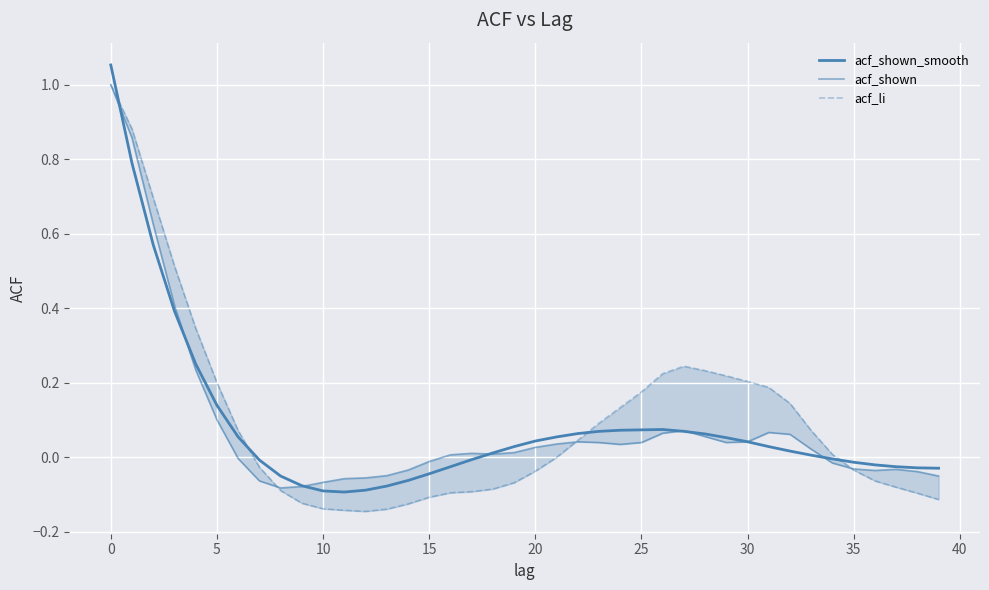

Which series changed the most between 10 and 15?

acf_shown